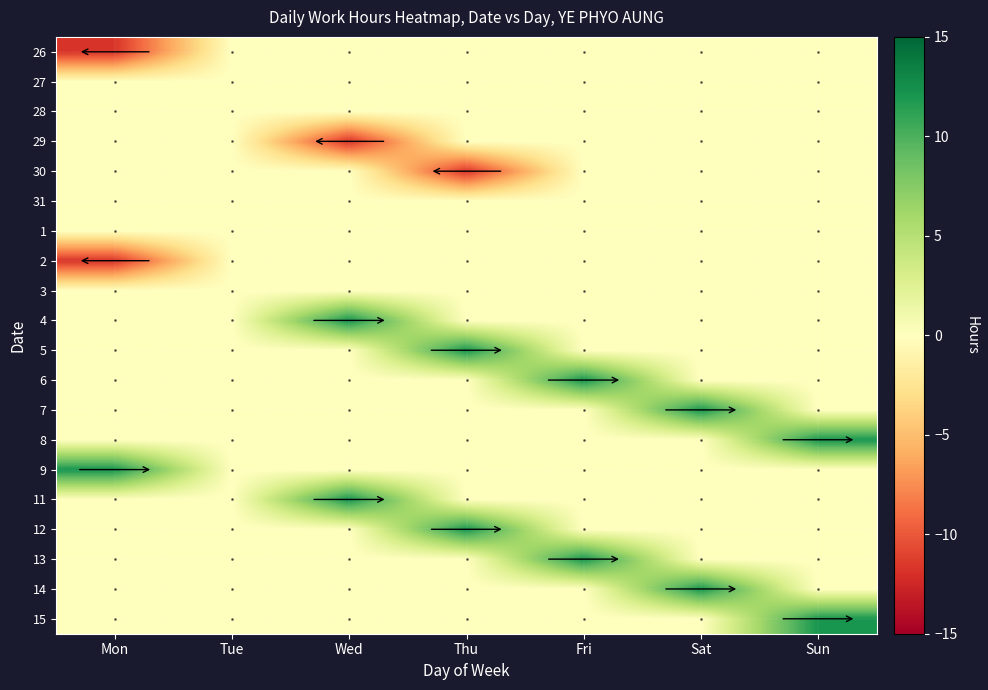

List the series in order of their peak value, lowest first.

26, 27, 28, 29, 30, 31, 1, 2, 3, 8, 13, 12, 15, 14, 7, 9, 5, 11, 6, 4